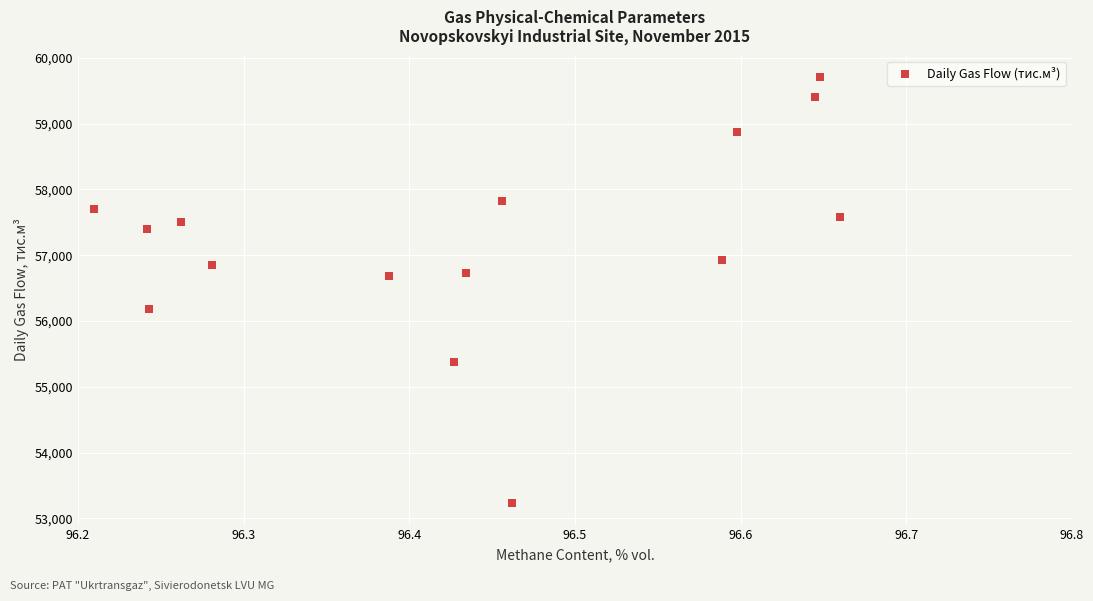

What is the range of X values (max minus min)?

0.5